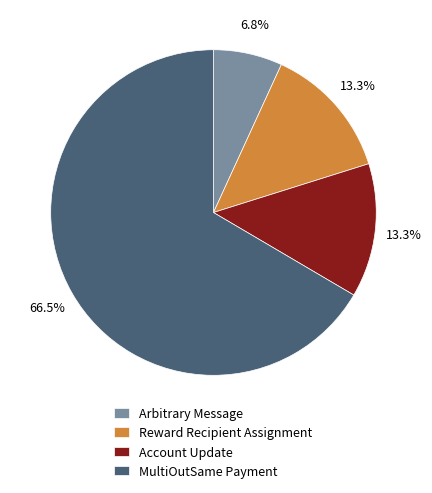

Does any single category account for the majority?

Yes